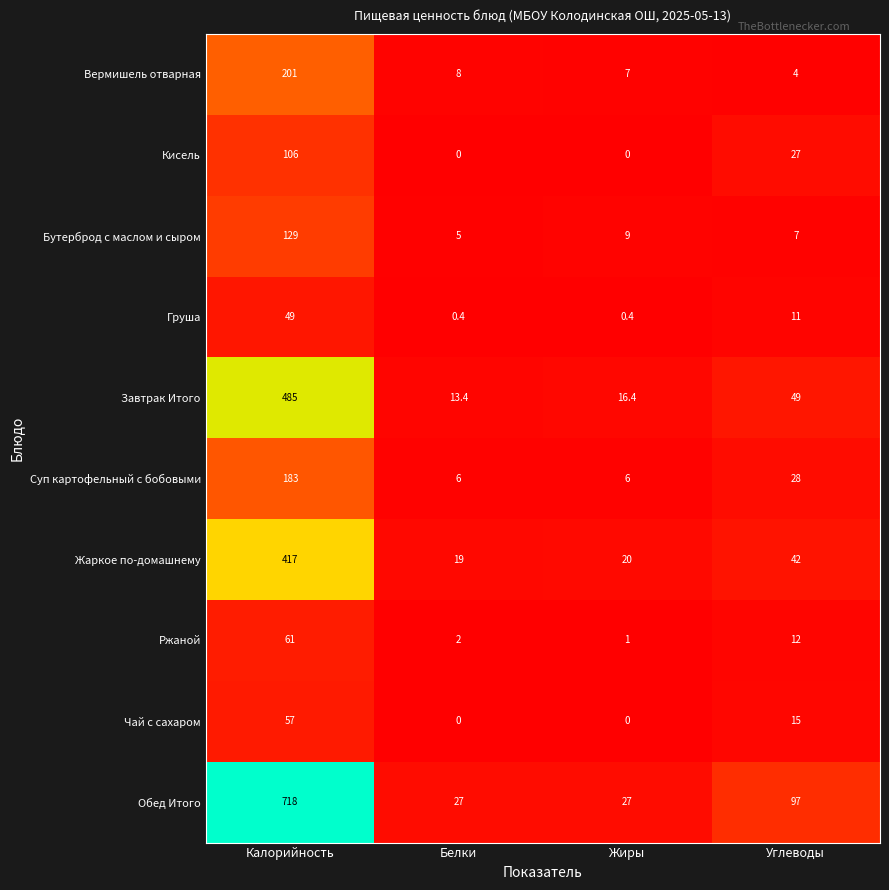

At Калорийность, list the series in order from largest to smallest.

Обед Итого, Завтрак Итого, Жаркое по-домашнему, Вермишель отварная, Суп картофельный с бобовыми, Бутерброд с маслом и сыром, Кисель, Ржаной, Чай с сахаром, Груша